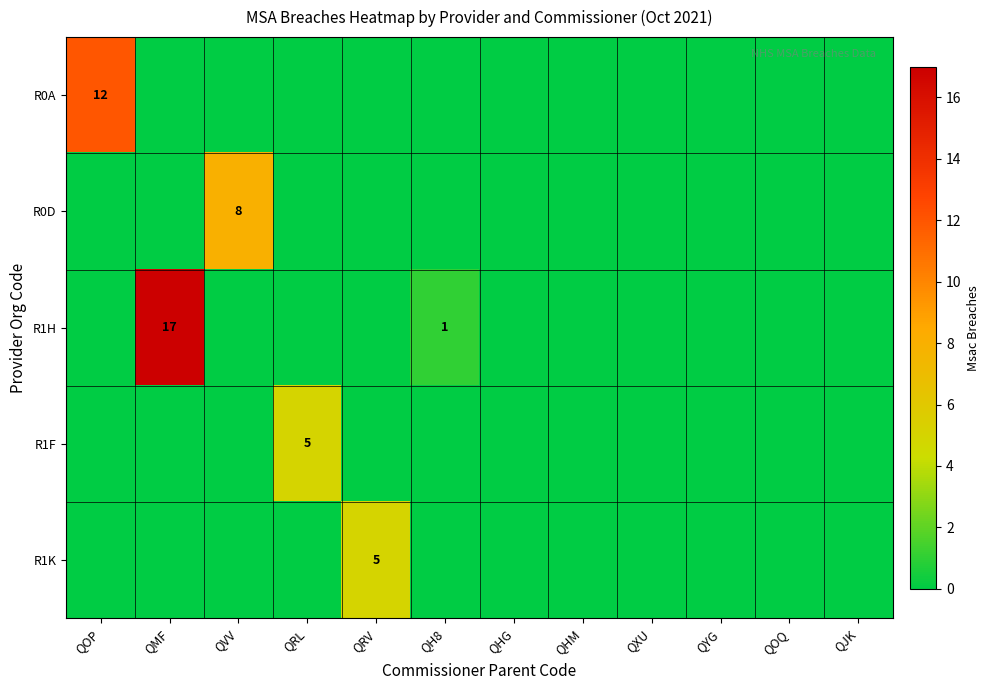

Count the number of categories in the chart.

12